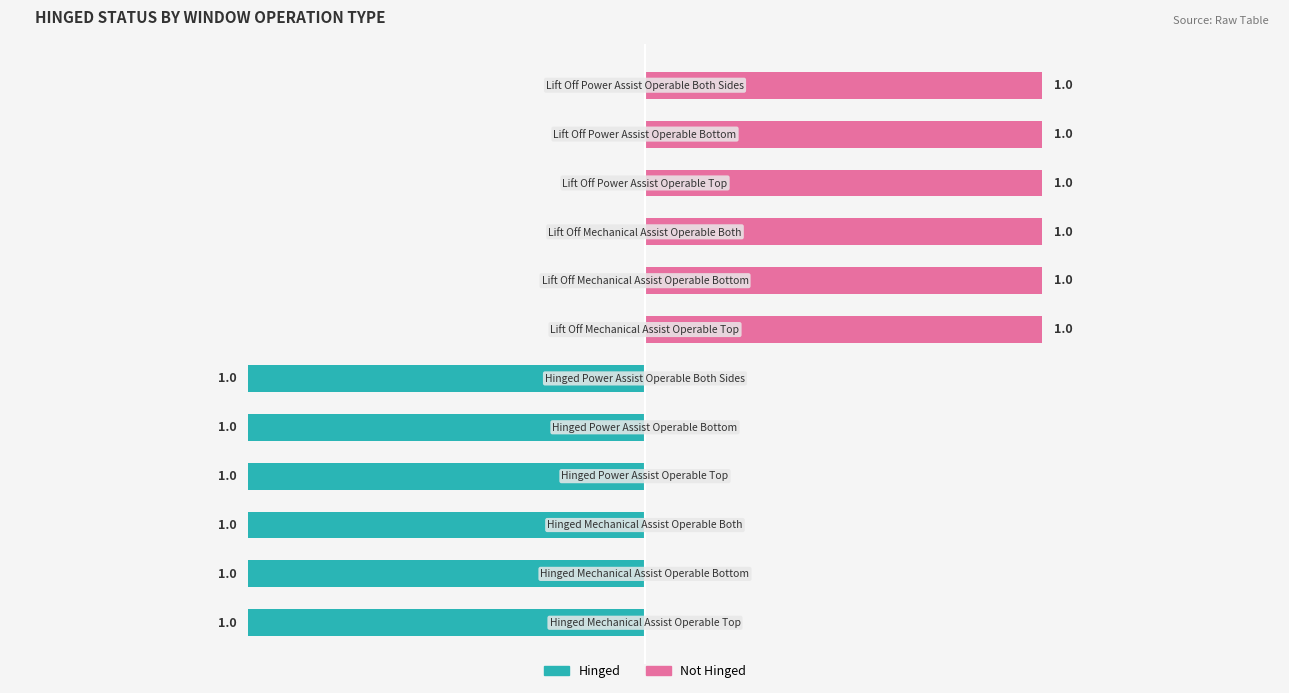

Reading left to right, transcribe all the data shown in this chart.

Hinged: -1	-1	-1	-1	-1	-1	0	0	0	0	0	0
Not Hinged: 0	0	0	0	0	0	1	1	1	1	1	1